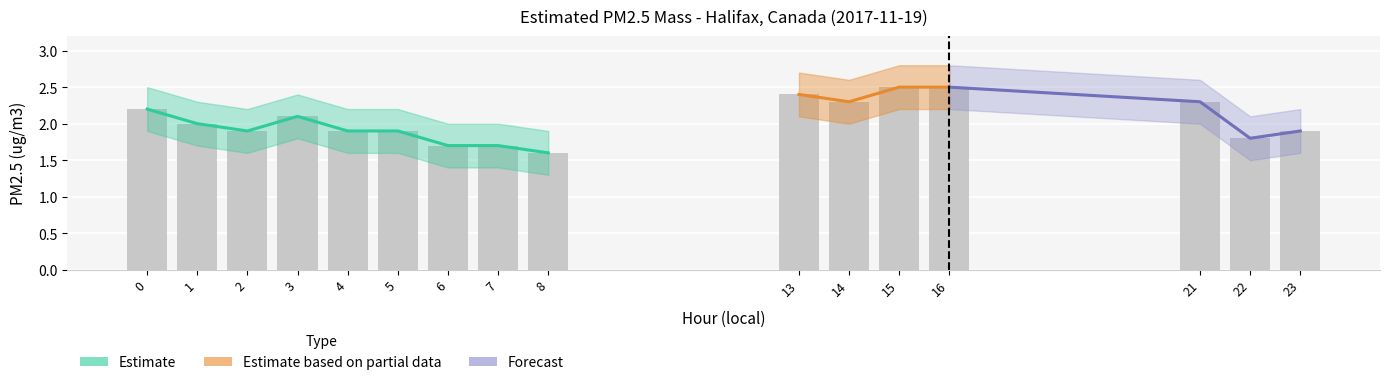

How many PM2.5 lower values are between 1 and 2?

13